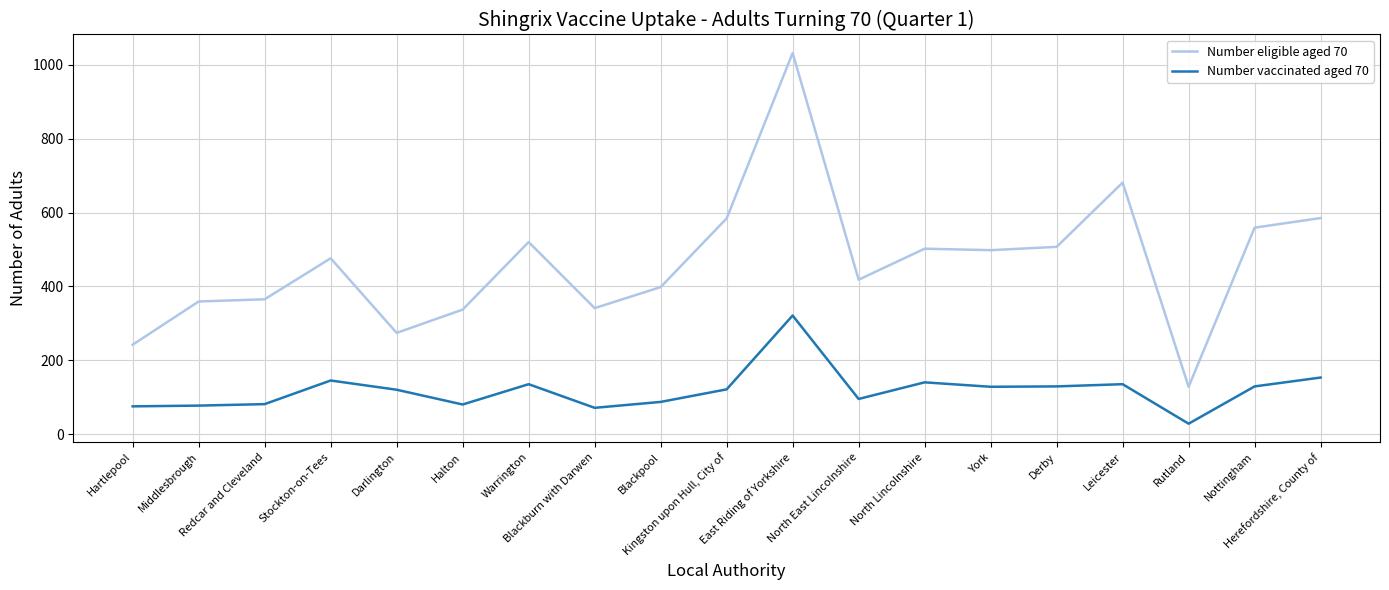

Which series has the largest total across all categories?

Number eligible aged 70